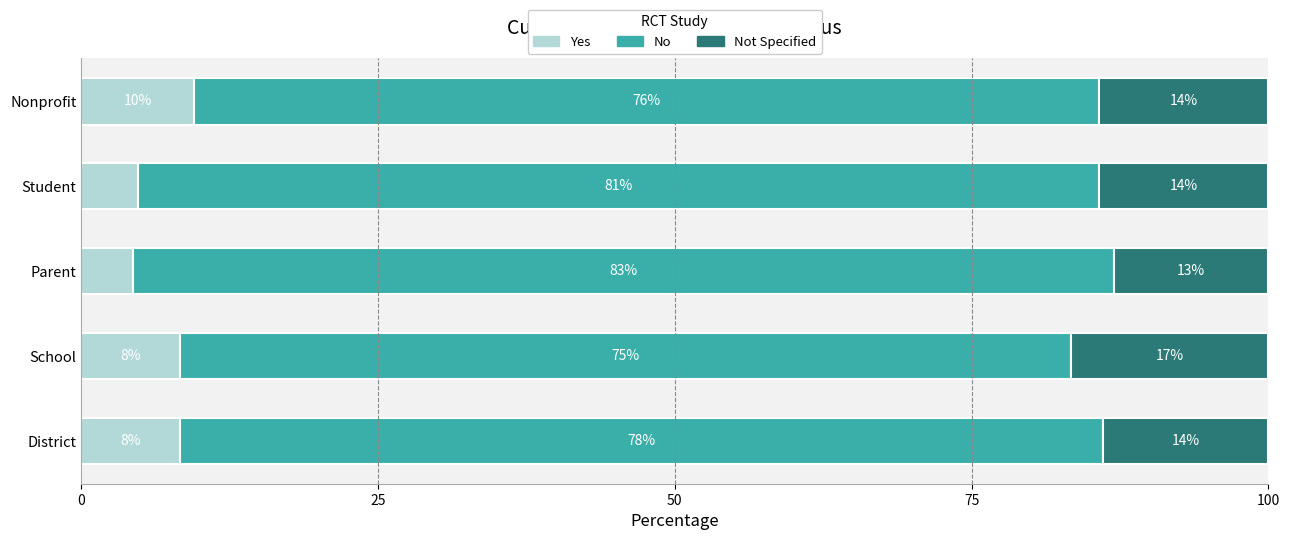

What is the value of the No bar at the 4th from the left?

81.0